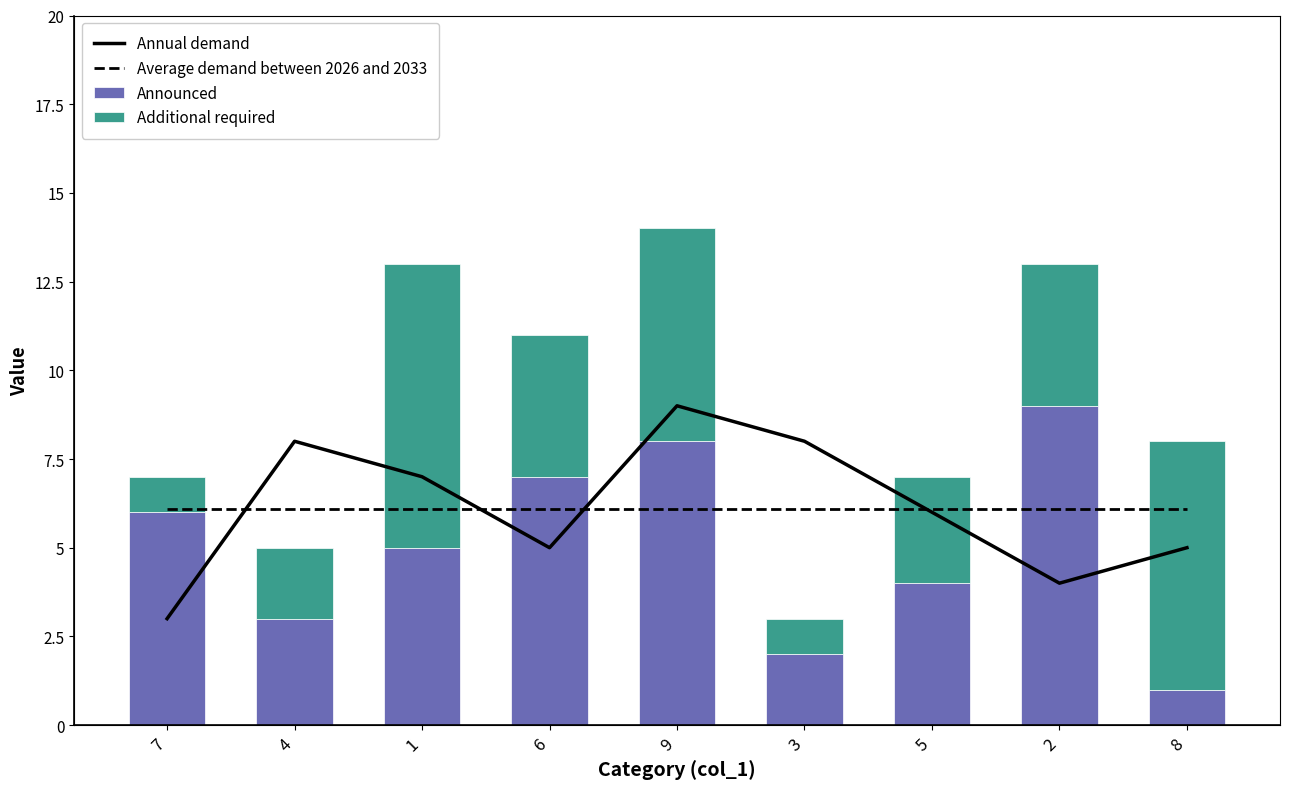

Which series has the widest spread of values?

Announced